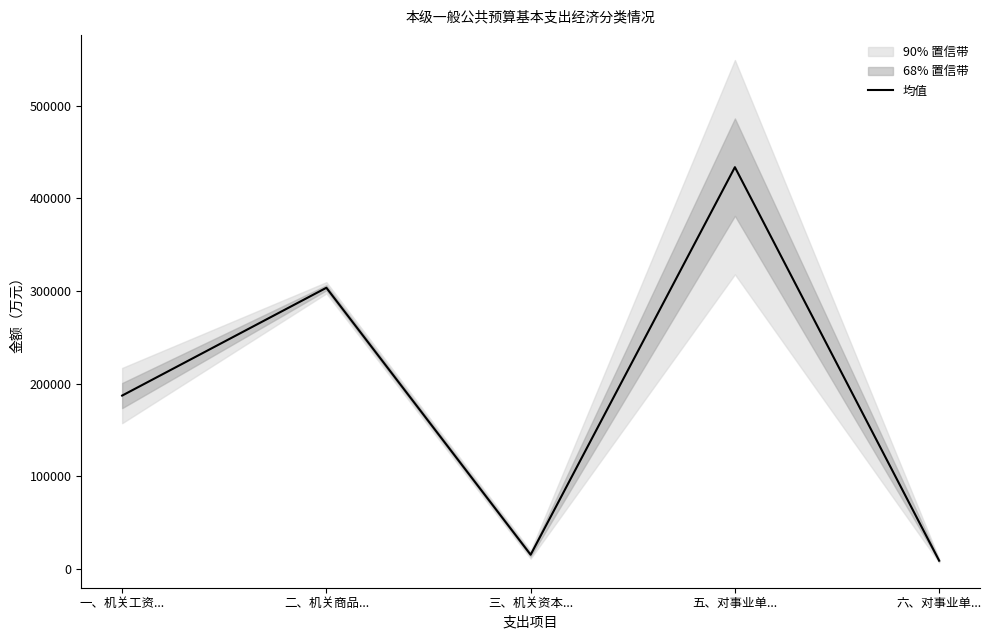

Rank the categories by value from lowest to highest.

六、对事业单..., 三、机关资本..., 一、机关工资..., 二、机关商品..., 五、对事业单...